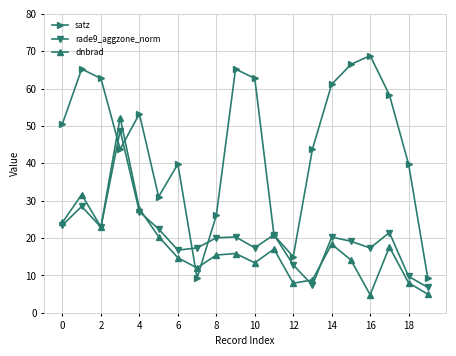

In satz, how many points are higher than both neighbors (excluding endpoints)?

5